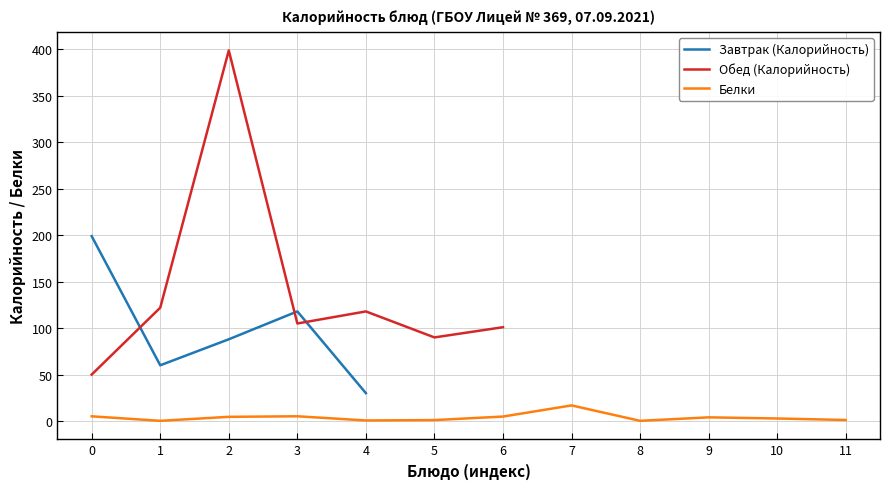

How many lines are shown in the chart?

3